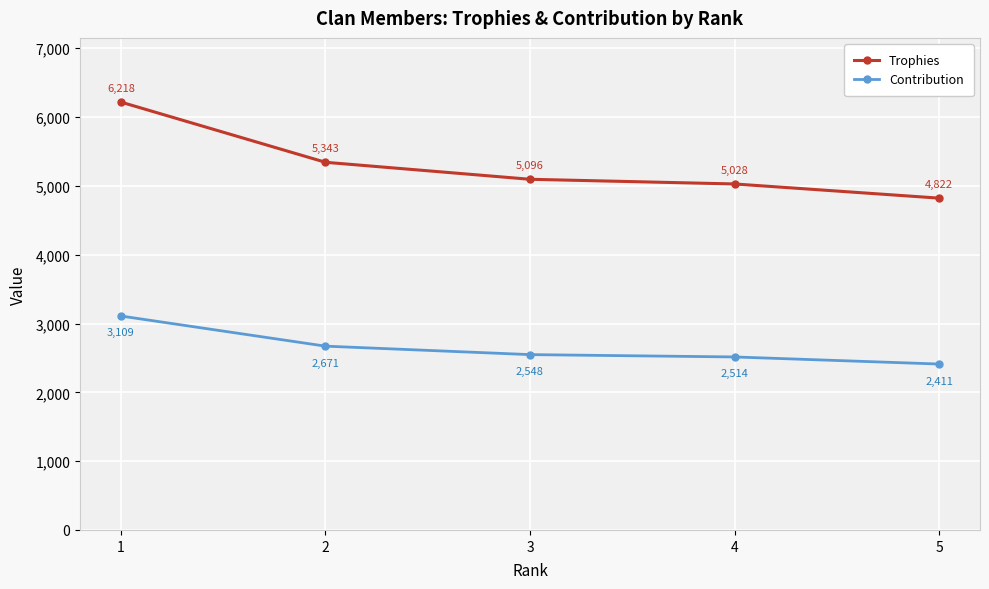

True or false: Contribution and Trophies intersect in this chart.

False